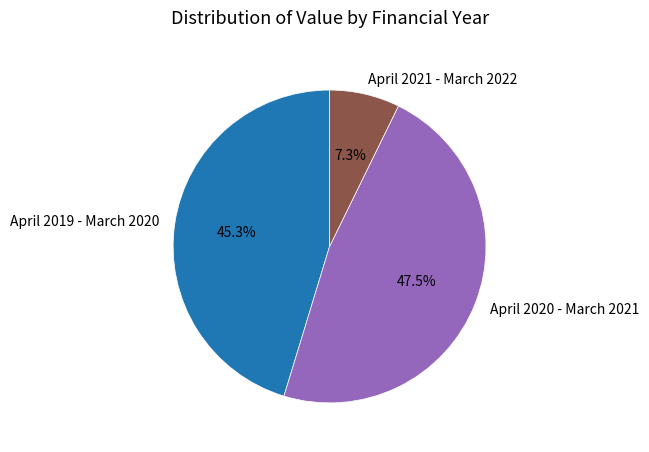

What is the smallest slice in the pie chart?

April 2021 - March 2022